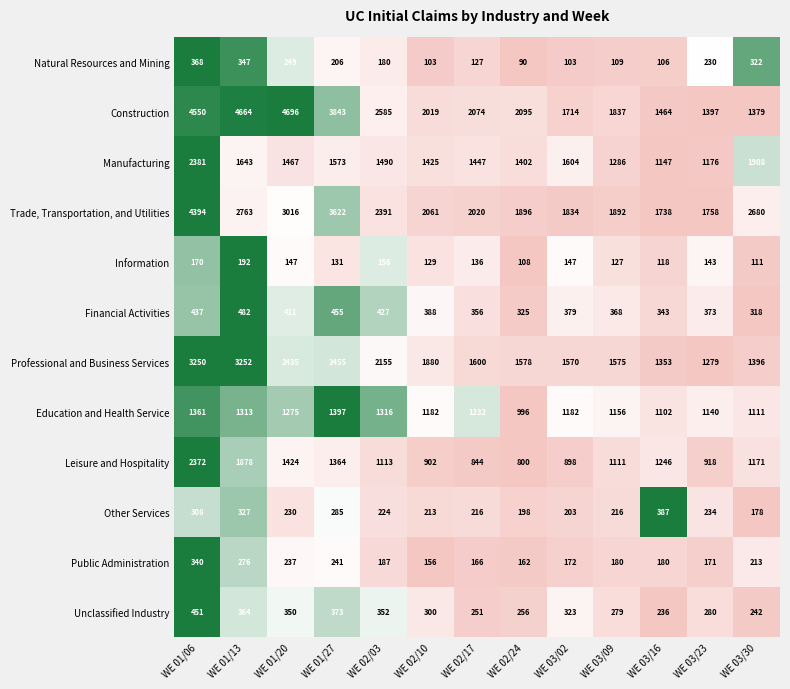

Rank the series by their maximum value, from lowest to highest.

Information, Public Administration, Natural Resources and Mining, Other Services, Unclassified Industry, Financial Activities, Education and Health Service, Leisure and Hospitality, Manufacturing, Professional and Business Services, Trade, Transportation, and Utilities, Construction